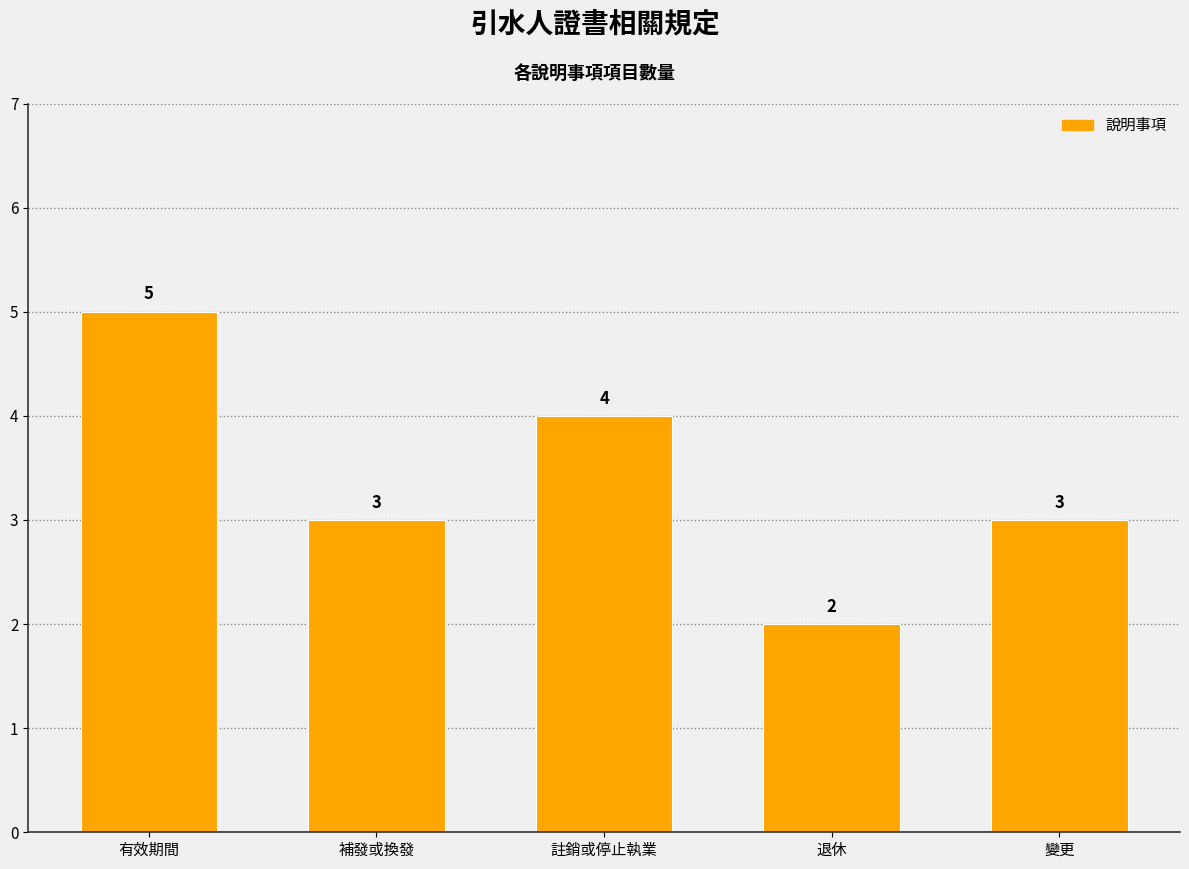

What position from the right is 有效期間?

5